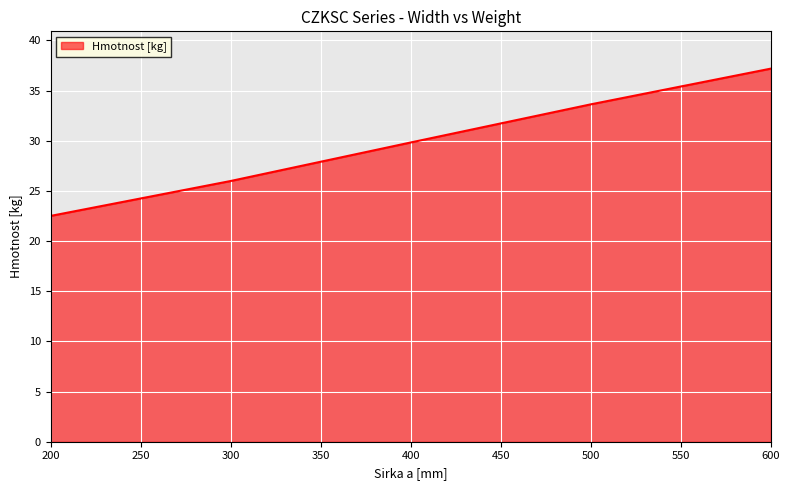

What is the difference between the maximum and minimum values?

14.7